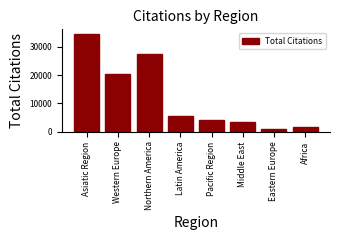

What is the value of the 3rd bar from the left?

27605